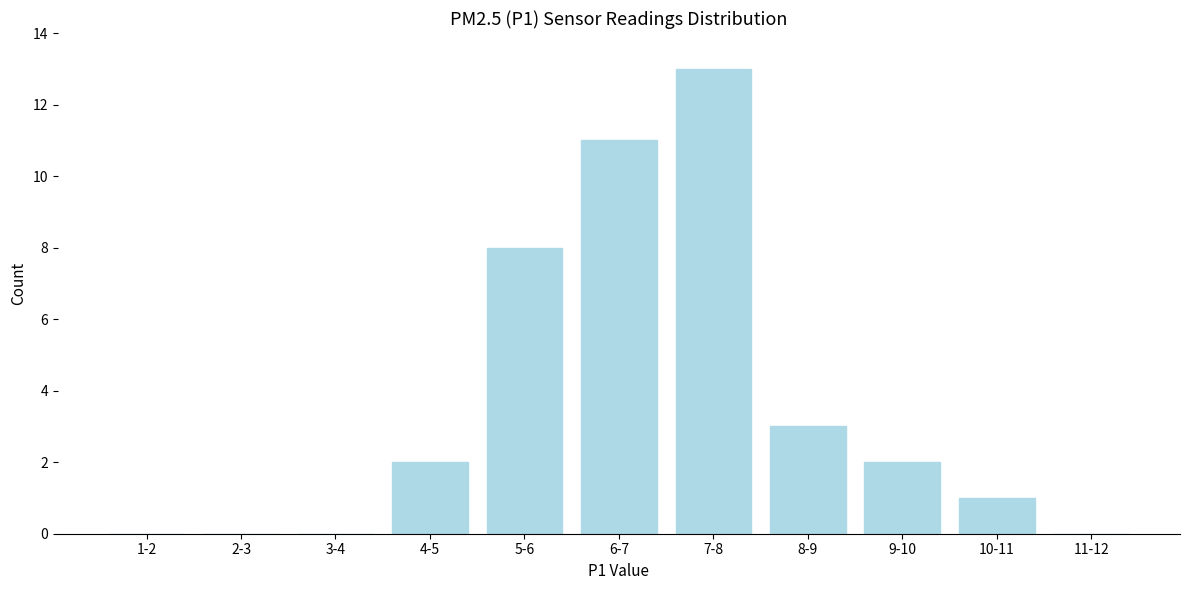

Reading left to right, what are all the values shown in this chart?

1-2=0	2-3=0	3-4=0	4-5=2	5-6=8	6-7=11	7-8=13	8-9=3	9-10=2	10-11=1	11-12=0